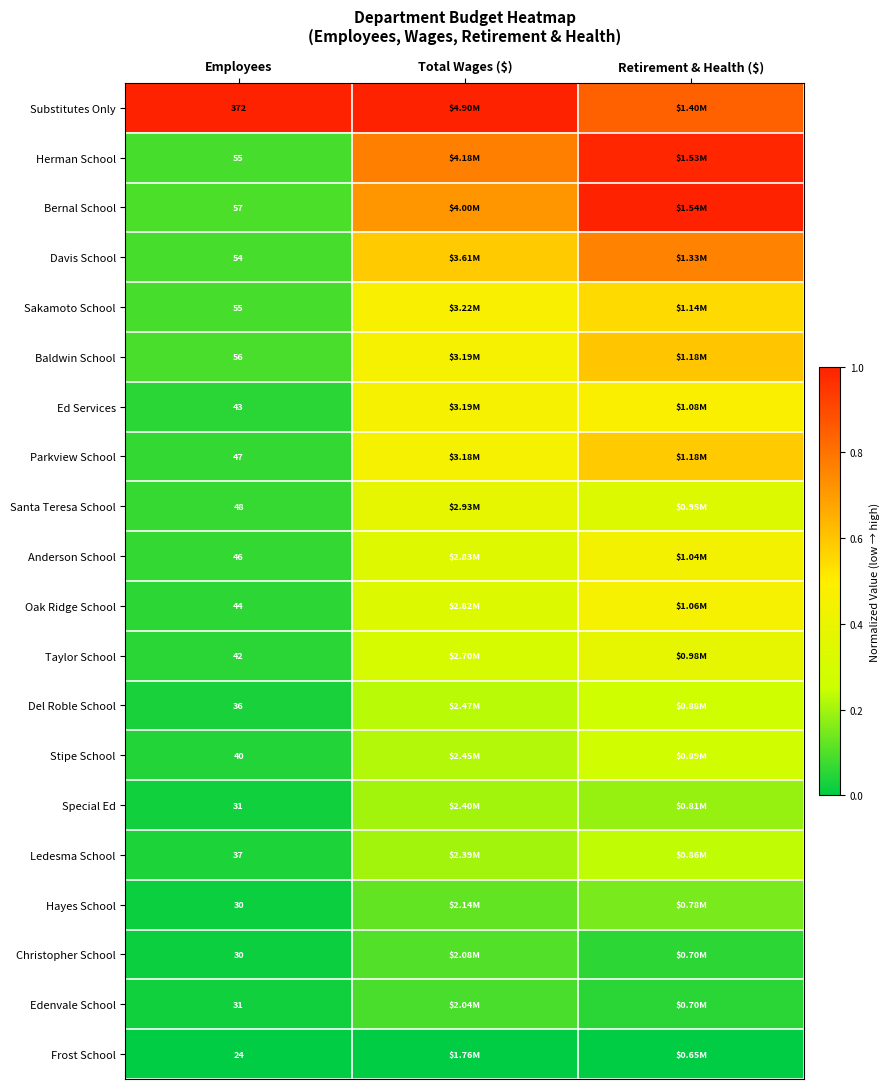

At how many categories does at least one series exceed 0?

3